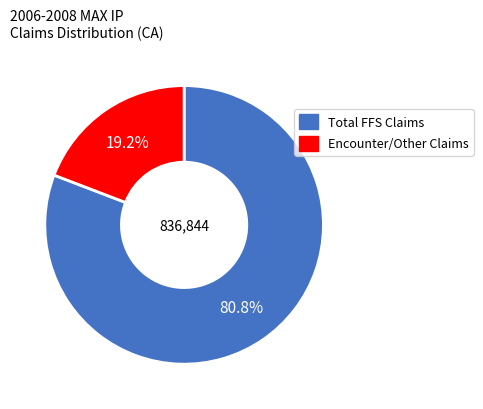

Combined, do Total FFS Claims and Encounter/Other Claims account for over 50%?

Yes